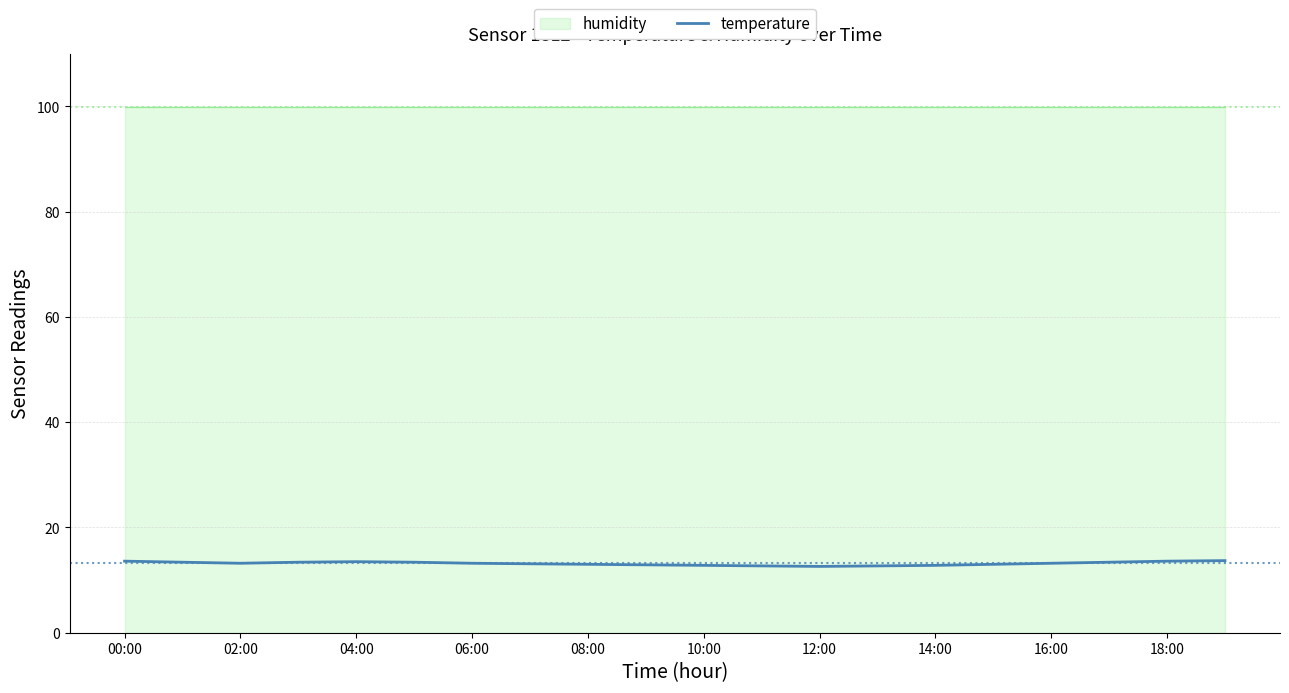

Is it true that the value at 16:00 is 13.2?

True